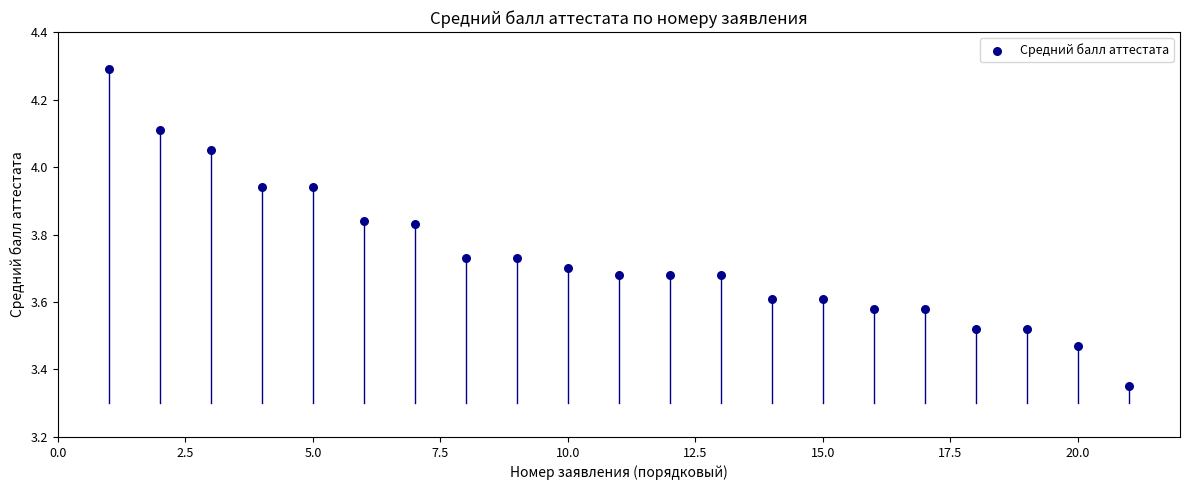

What is the range of Y values (max minus min)?

0.9